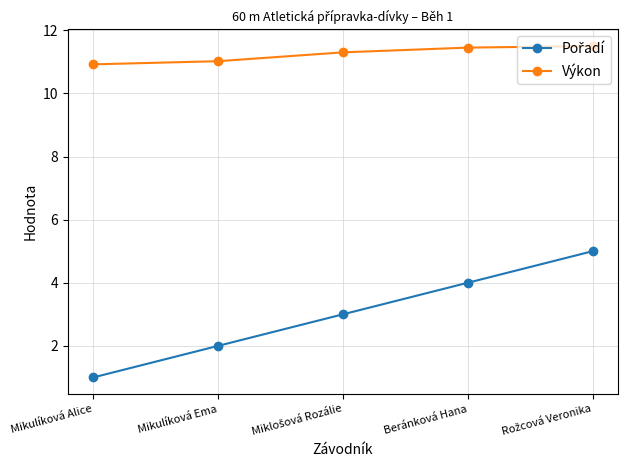

The Výkon series shows 11.0 at Mikulíková Ema. True or false?

True